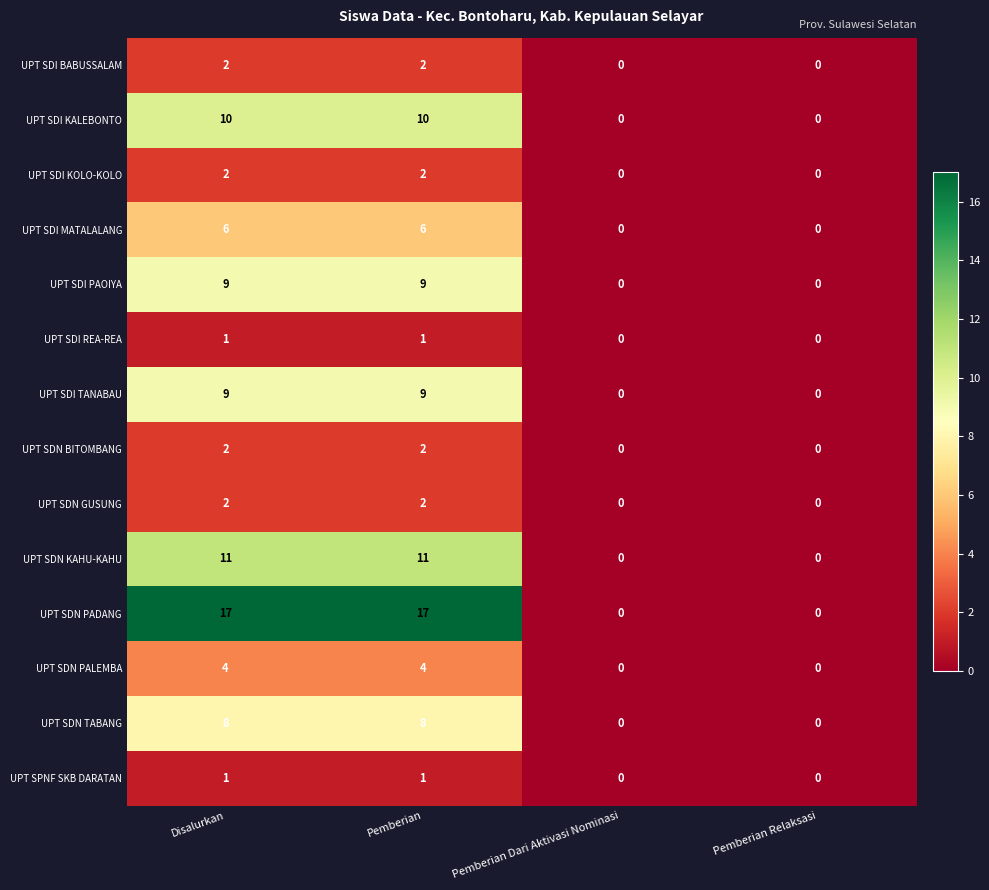

Which series has the largest range (max minus min)?

UPT SDN PADANG